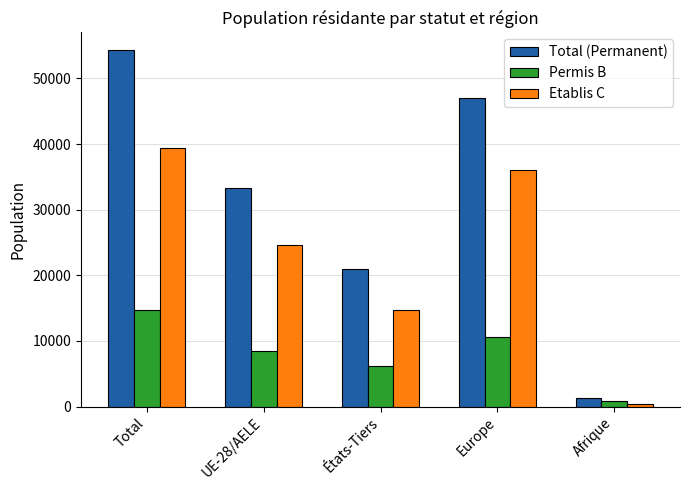

What is the sum of all Etablis C values?

115258